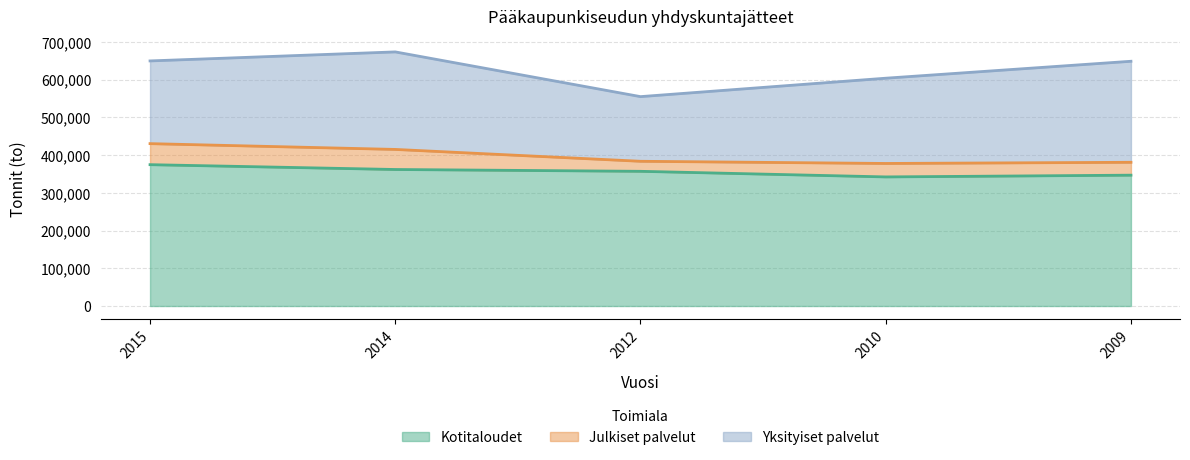

True or false: Kotitaloudet and Yksityiset palvelut intersect in this chart.

False